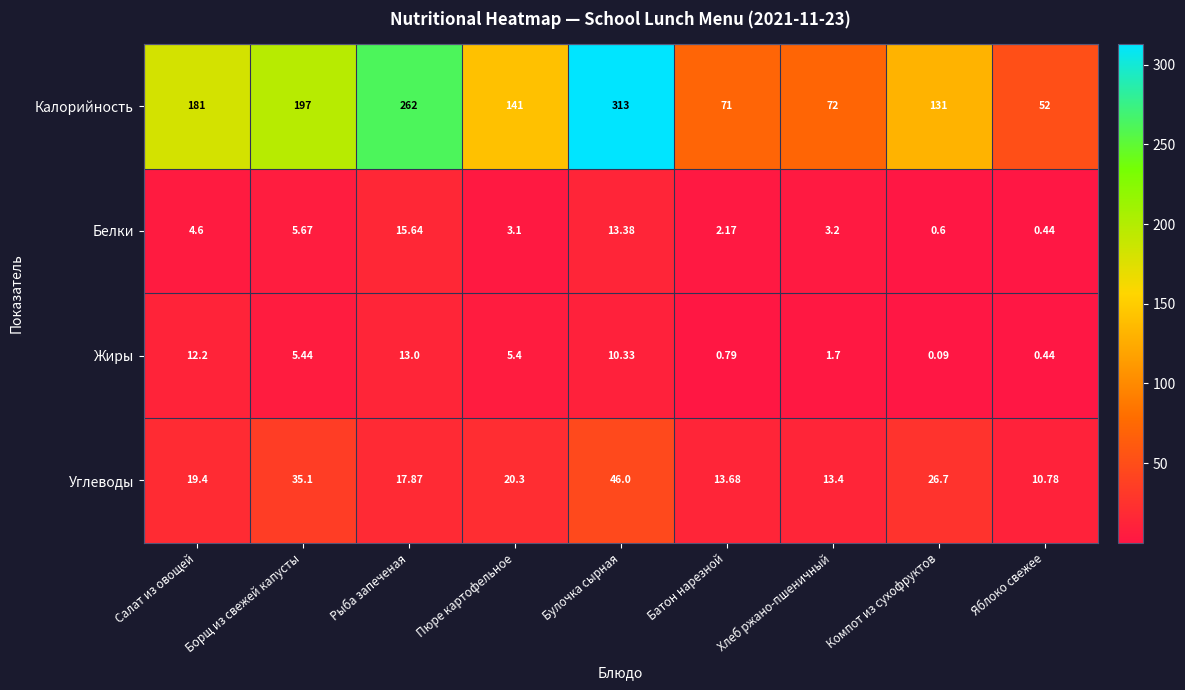

At how many categories does at least one series exceed 153?

4